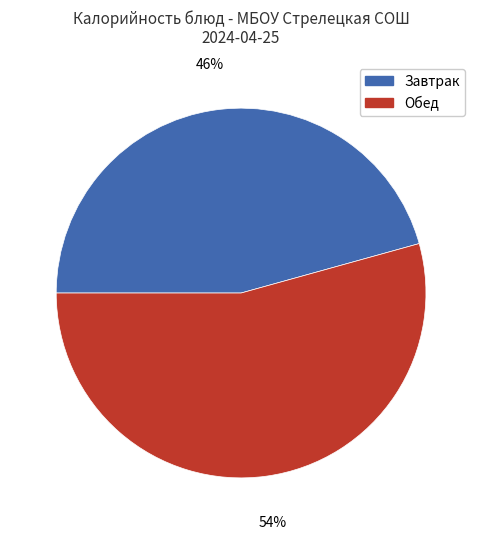

Between Завтрак and Обед, which is larger?

Обед